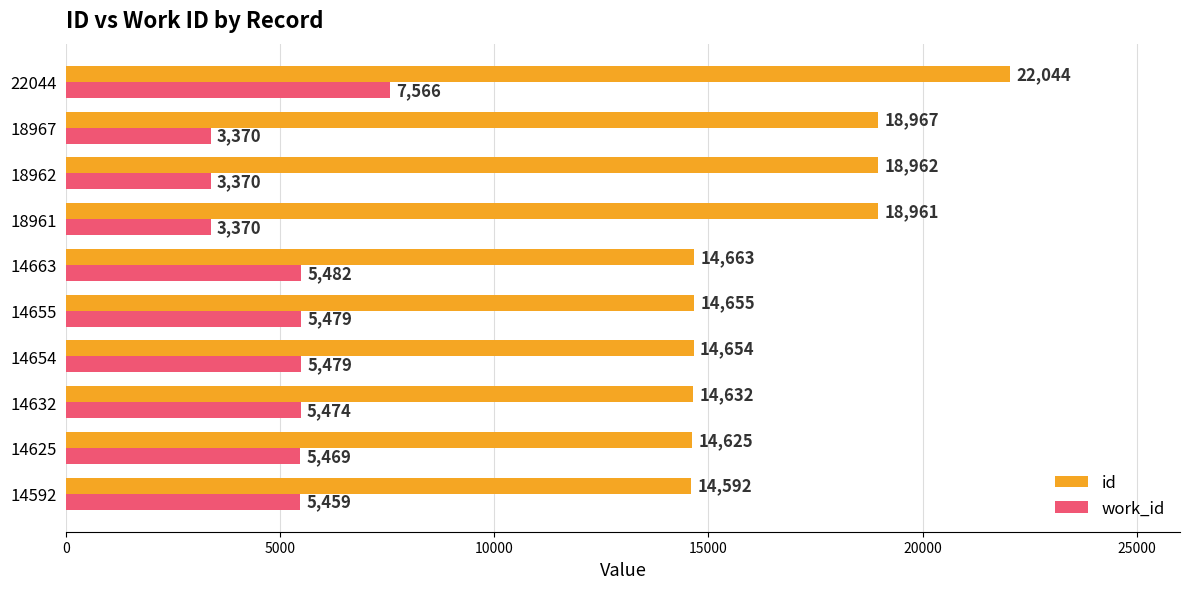

What is the approximate value of id at 14592?

14592